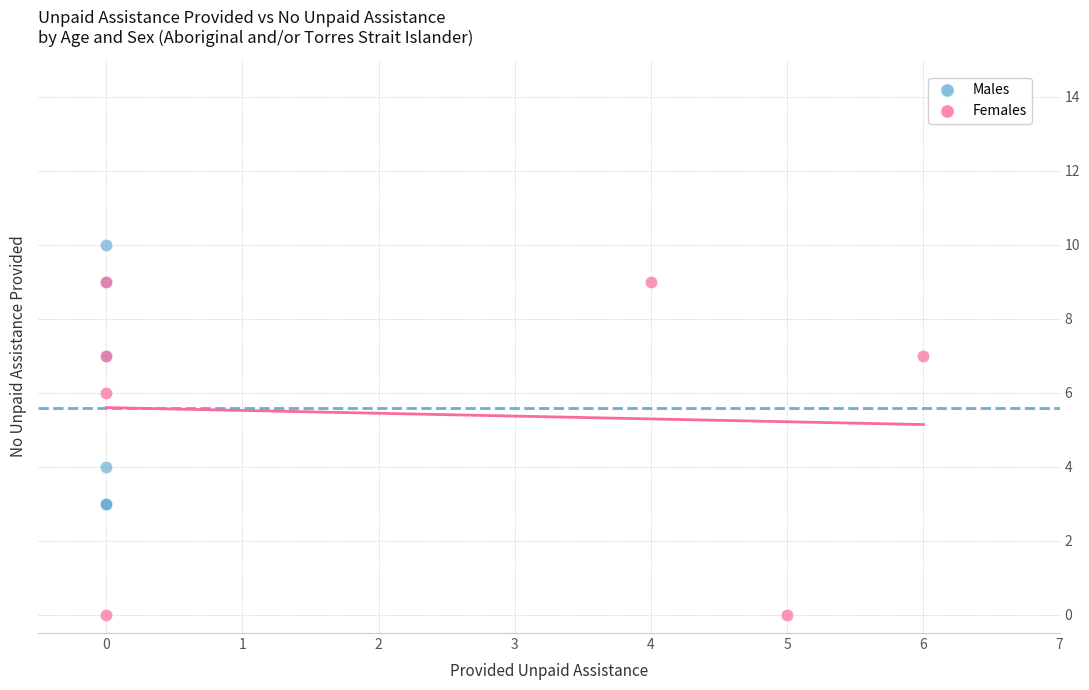

Which series has the widest spread of Y values?

Females